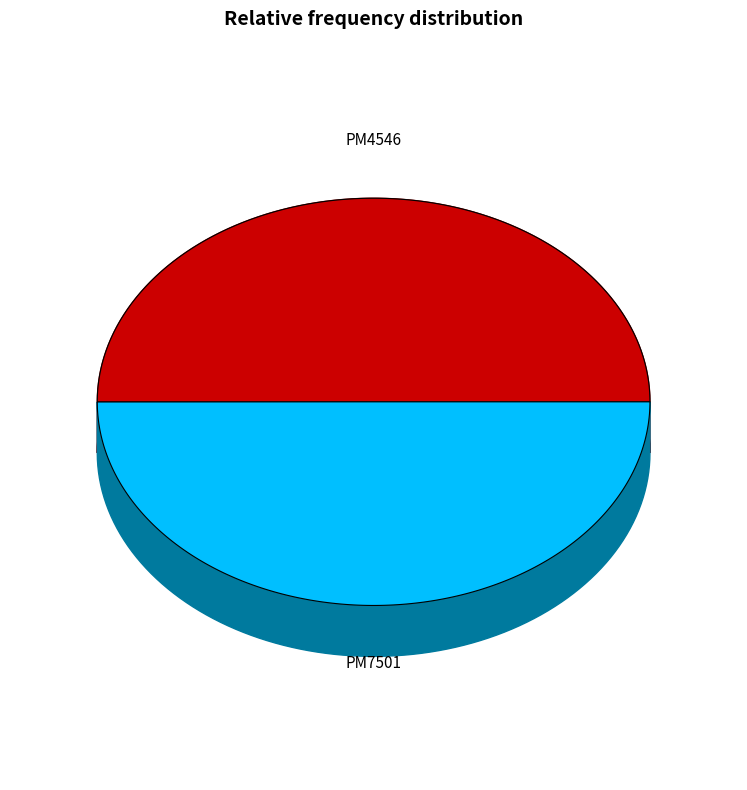

How many slices are in this pie chart?

2